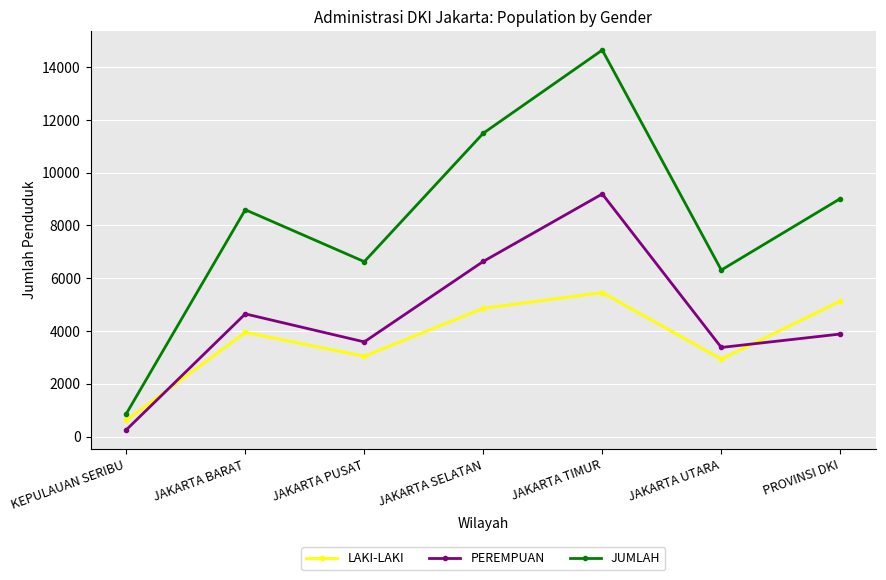

Is it true that PEREMPUAN equals 6633 at JAKARTA SELATAN?

True